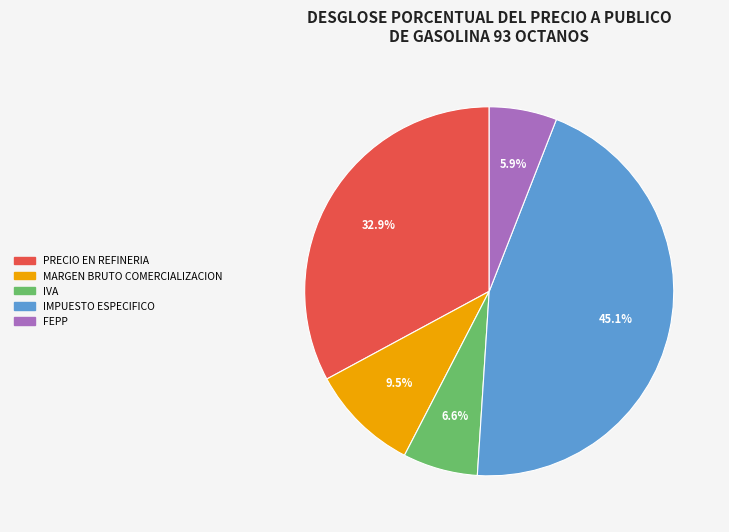

Is it true that PRECIO EN REFINERIA is 24% of the pie?

False